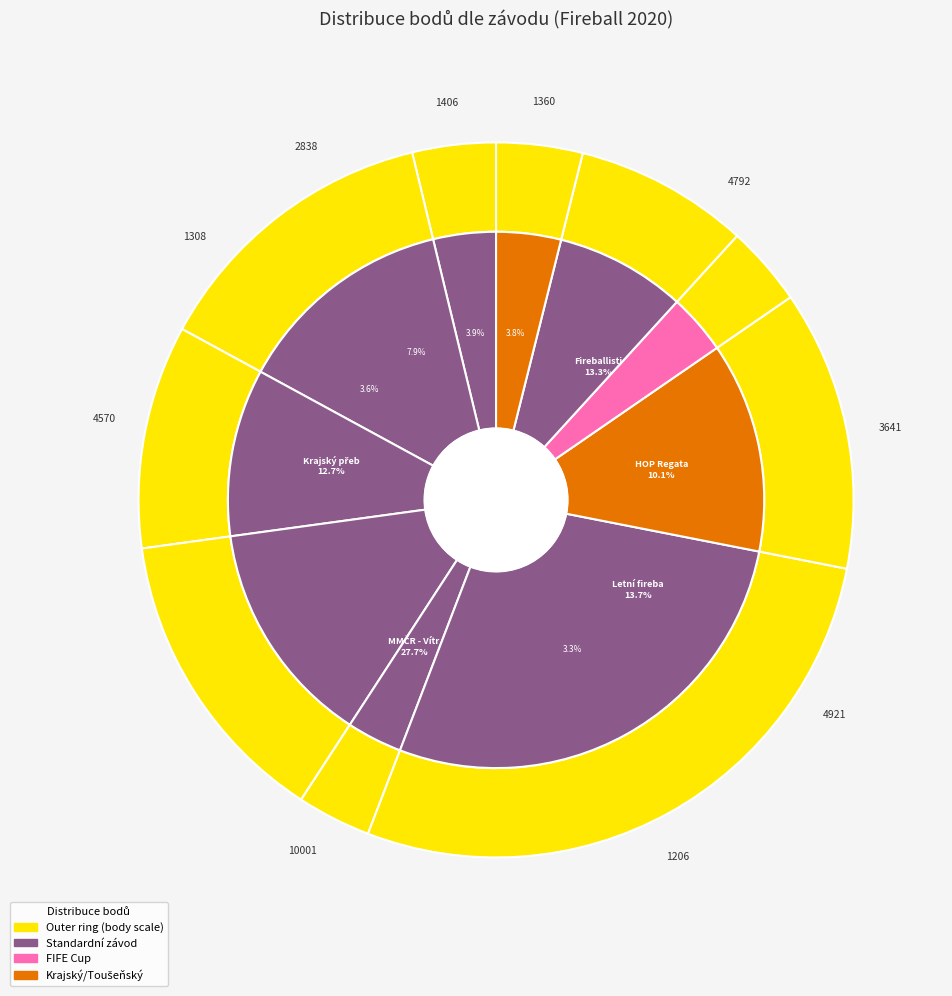

How many slices are in this pie chart?

10